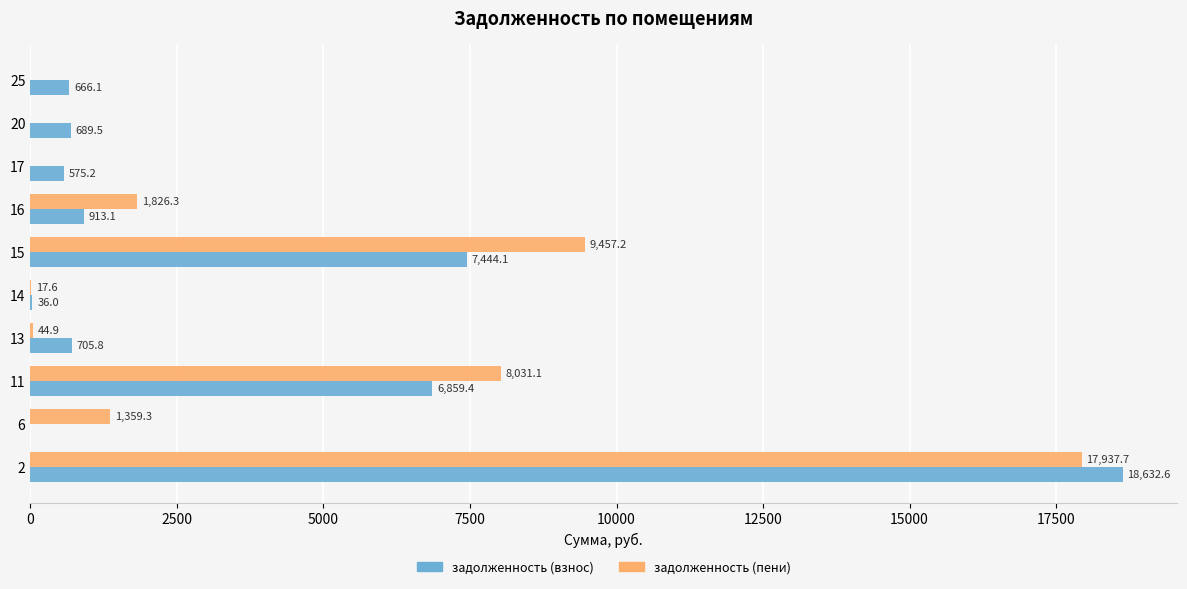

What is the average value of the задолженность (пени) series?

3867.4